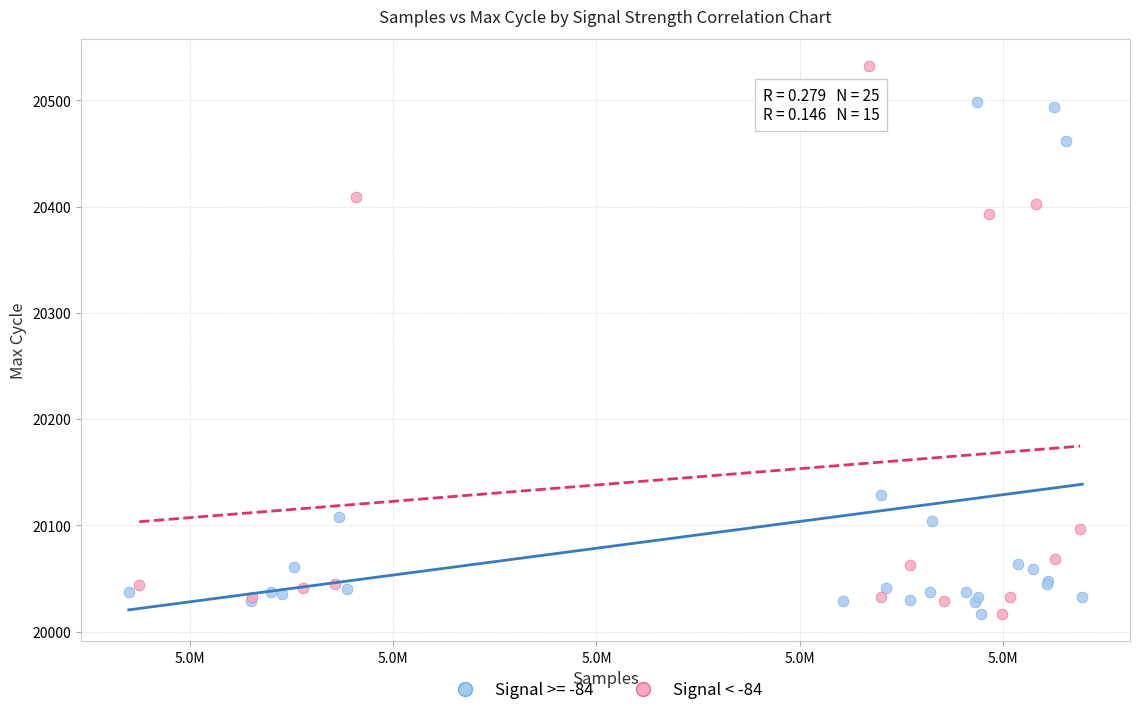

Which series reaches the maximum Y coordinate?

Signal < -84